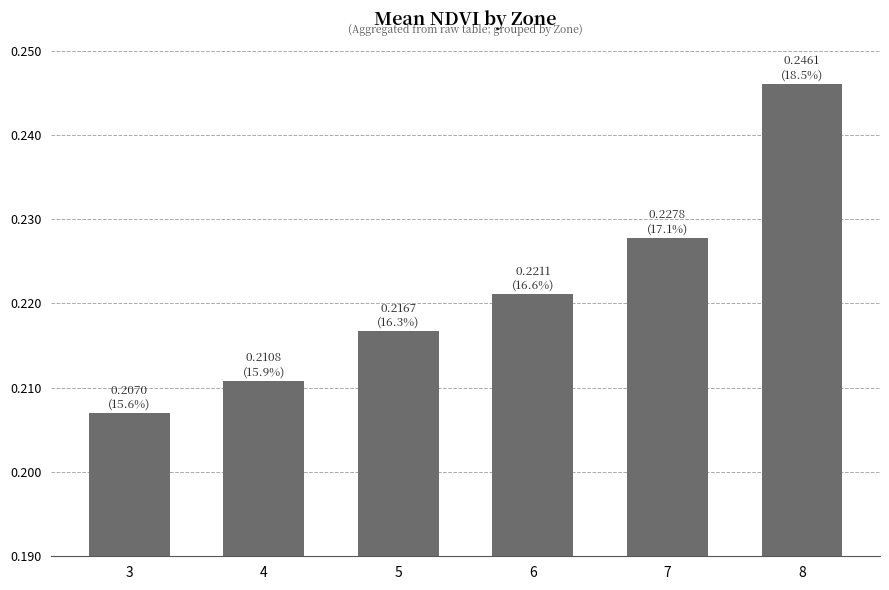

Which label corresponds to the smallest value in the chart?

3